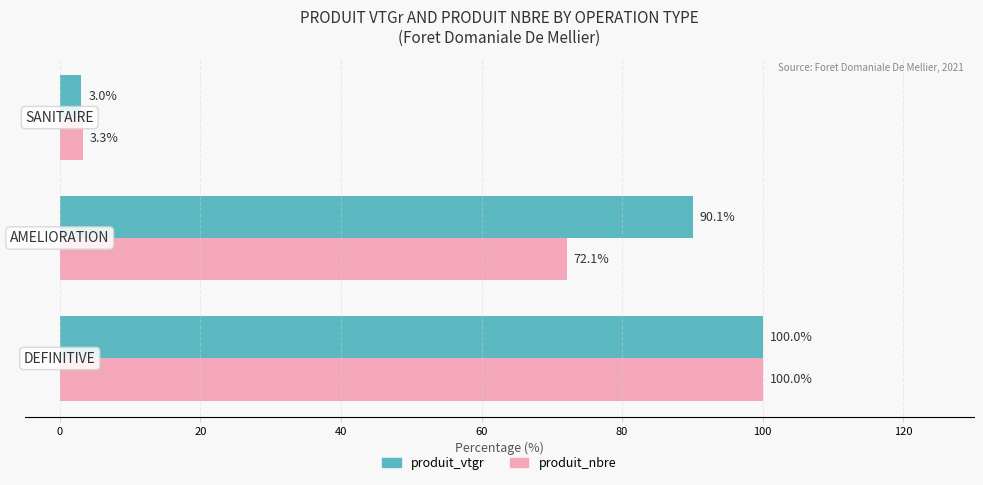

Rank the series by their average value, from lowest to highest.

produit_nbre, produit_vtgr